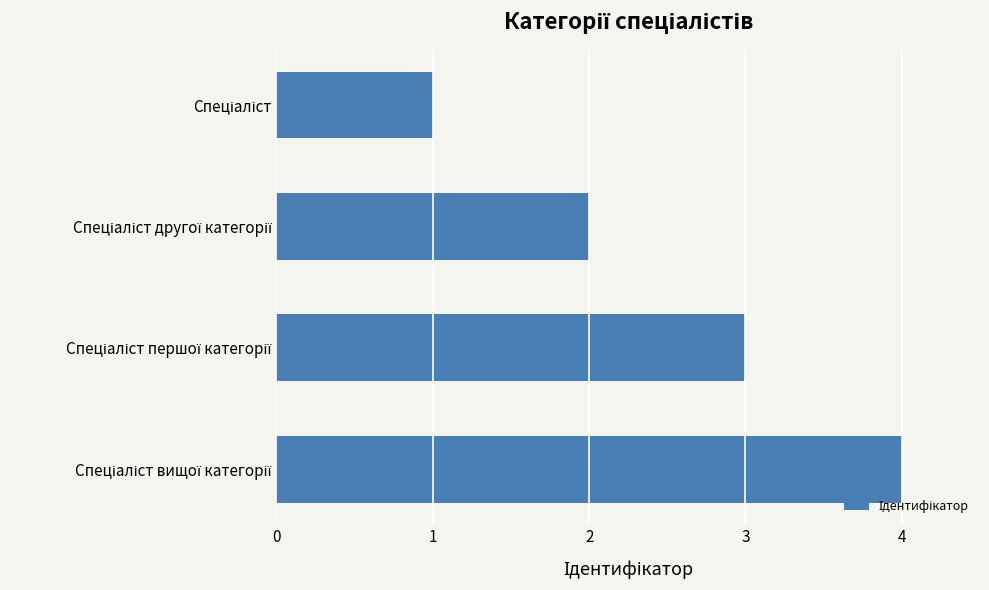

What is the sum of all values?

10